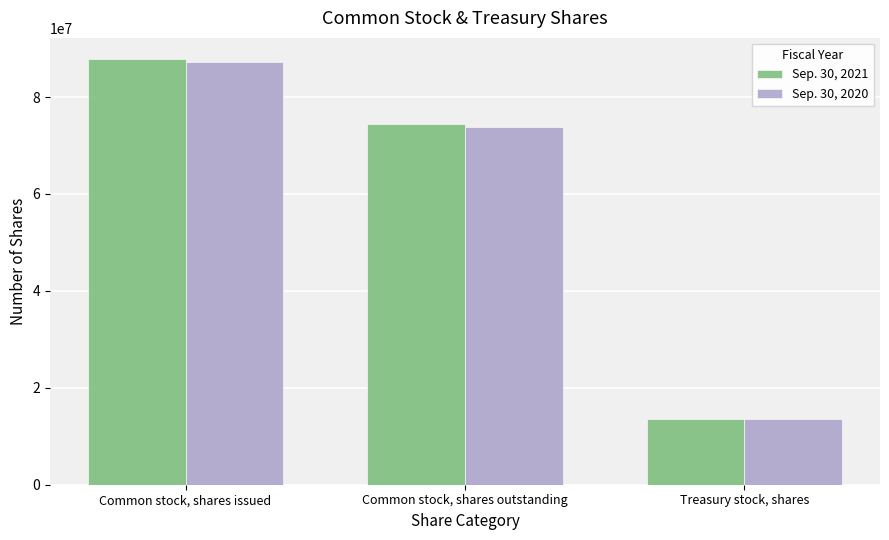

Are the bars horizontal?

No